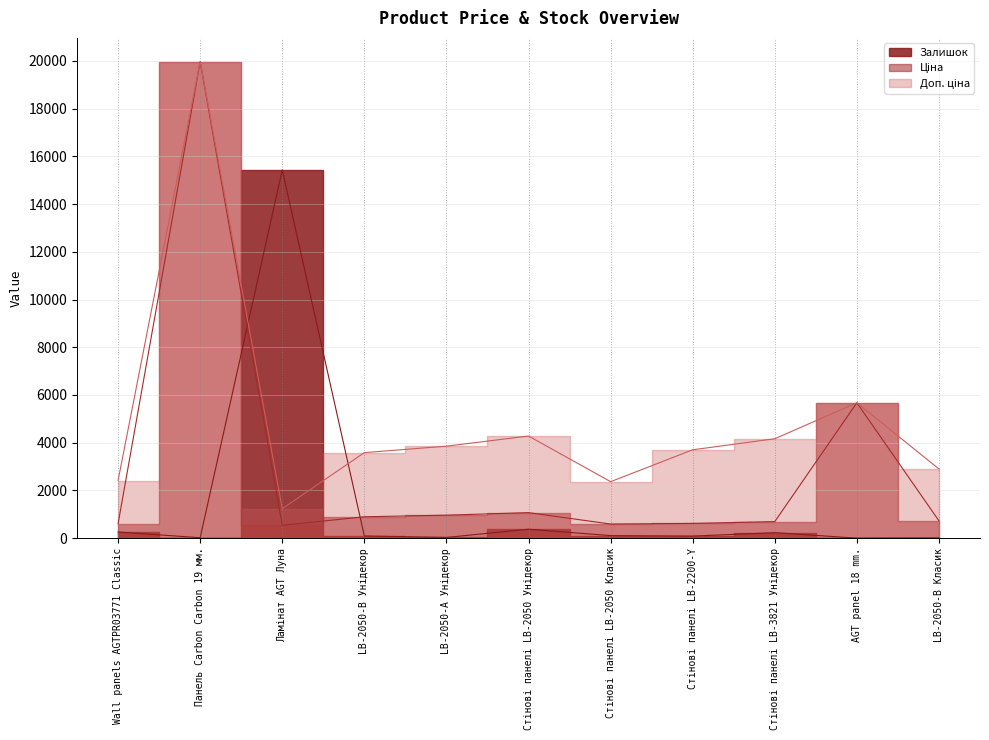

What is the difference between the Доп. ціна values at LB-2050-В Унідекор and Ламінат AGT Луна?

2348.2